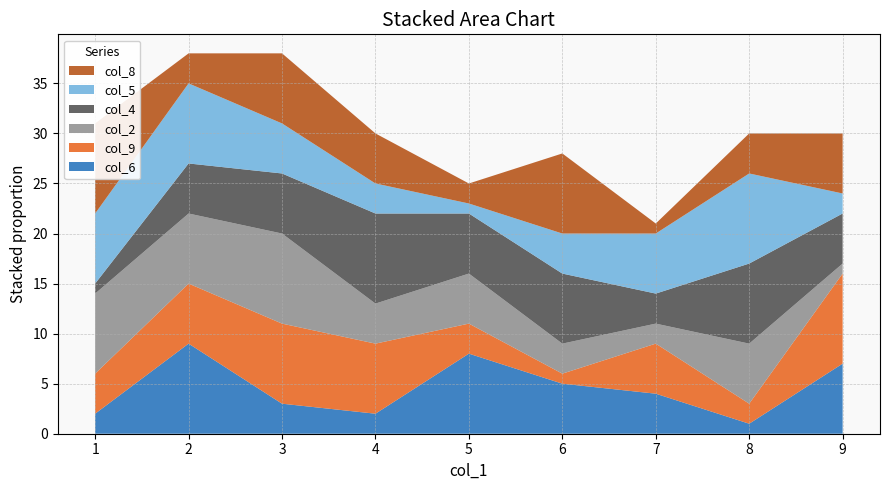

Reading right to left, what are all the values shown in this chart?

col_6: 7	1	4	5	8	2	3	9	2
col_9: 9	2	5	1	3	7	8	6	4
col_2: 1	6	2	3	5	4	9	7	8
col_4: 5	8	3	7	6	9	6	5	1
col_5: 2	9	6	4	1	3	5	8	7
col_8: 6	4	1	8	2	5	7	3	9